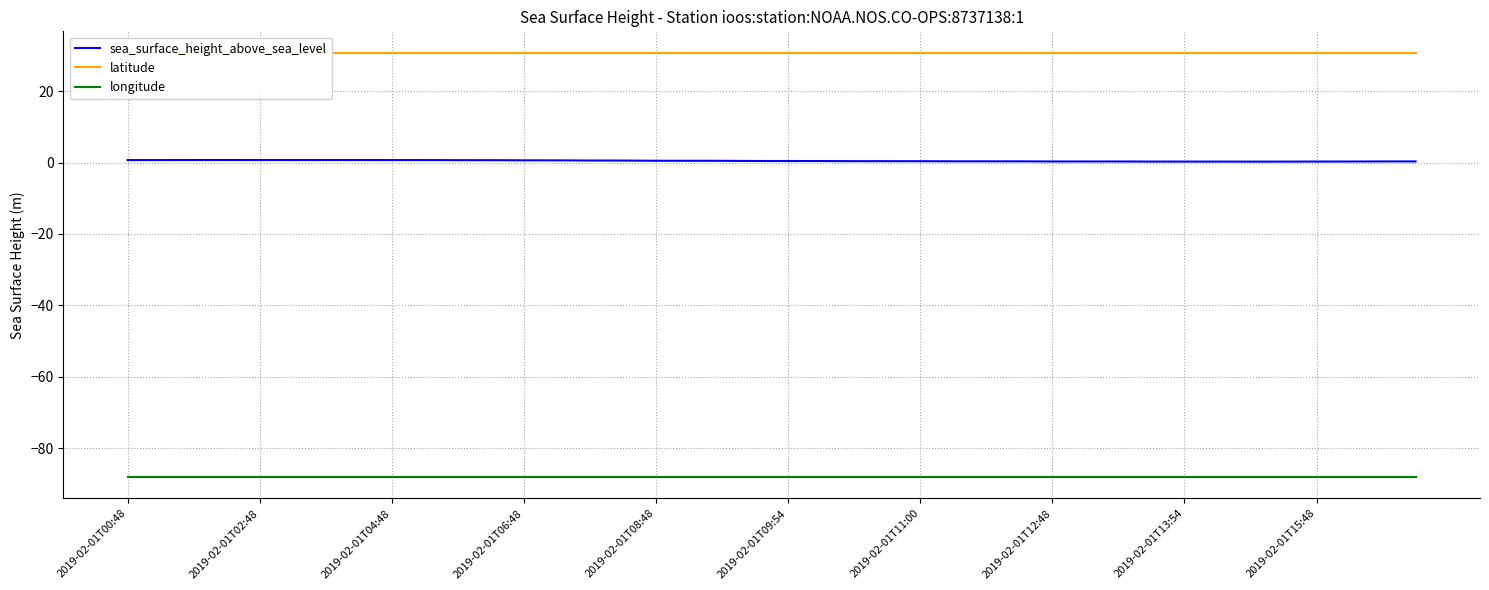

What is the highest value of the longitude series?

-88.1